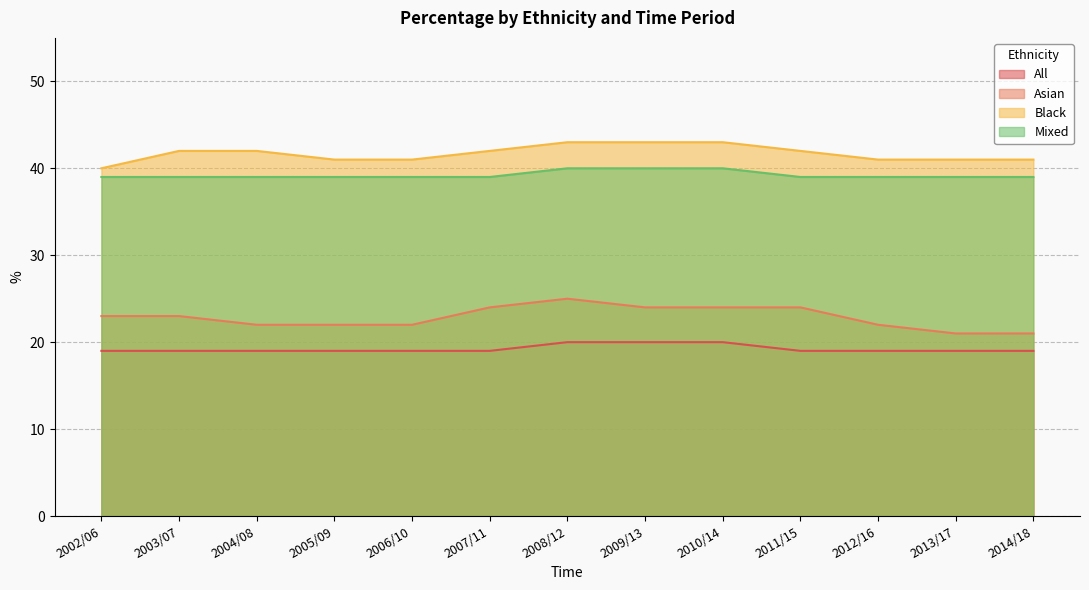

Reading left to right, list all the values displayed in this chart.

All: 2002/06=19	2003/07=19	2004/08=19	2005/09=19	2006/10=19	2007/11=19	2008/12=20	2009/13=20	2010/14=20	2011/15=19	2012/16=19	2013/17=19	2014/18=19
Asian: 2002/06=23	2003/07=23	2004/08=22	2005/09=22	2006/10=22	2007/11=24	2008/12=25	2009/13=24	2010/14=24	2011/15=24	2012/16=22	2013/17=21	2014/18=21
Black: 2002/06=40	2003/07=42	2004/08=42	2005/09=41	2006/10=41	2007/11=42	2008/12=43	2009/13=43	2010/14=43	2011/15=42	2012/16=41	2013/17=41	2014/18=41
Mixed: 2002/06=39	2003/07=39	2004/08=39	2005/09=39	2006/10=39	2007/11=39	2008/12=40	2009/13=40	2010/14=40	2011/15=39	2012/16=39	2013/17=39	2014/18=39